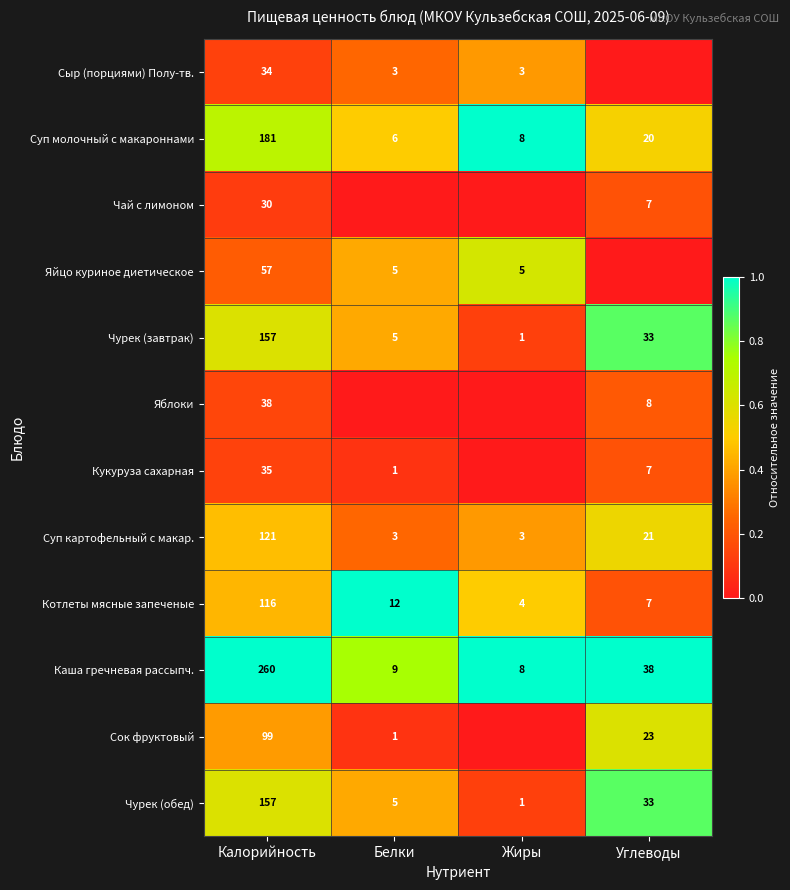

At which label is Котлеты мясные запеченые closest to 60?

Белки